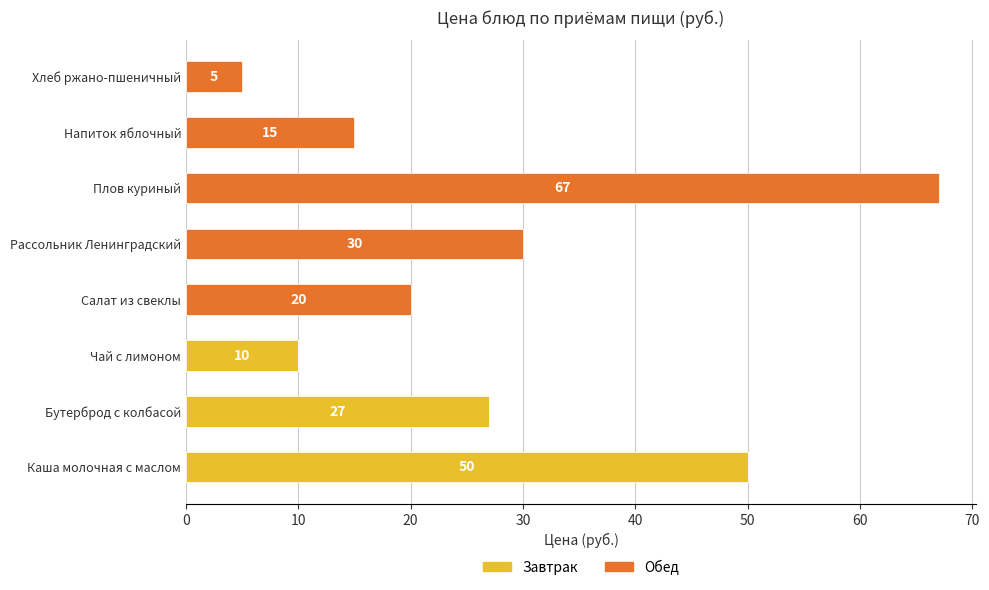

At which category is the sum across all series the highest?

Плов куриный